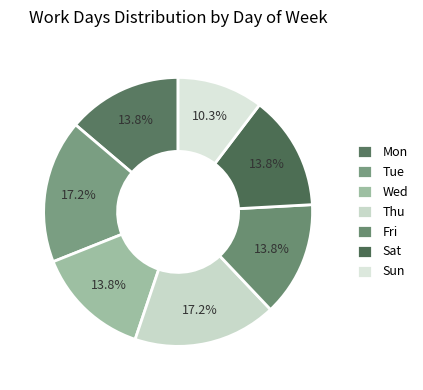

To the nearest percent, what portion does Thu represent?

17%